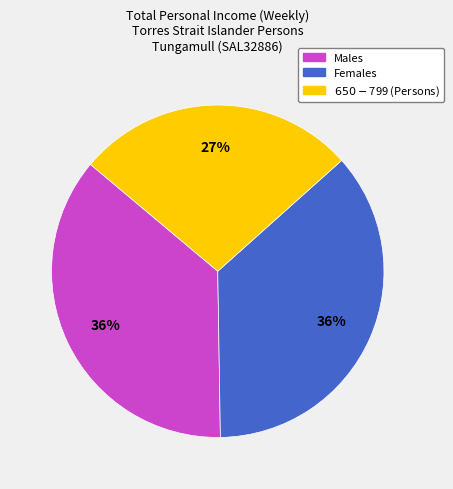

Is it true that Females is 23% of the pie?

False